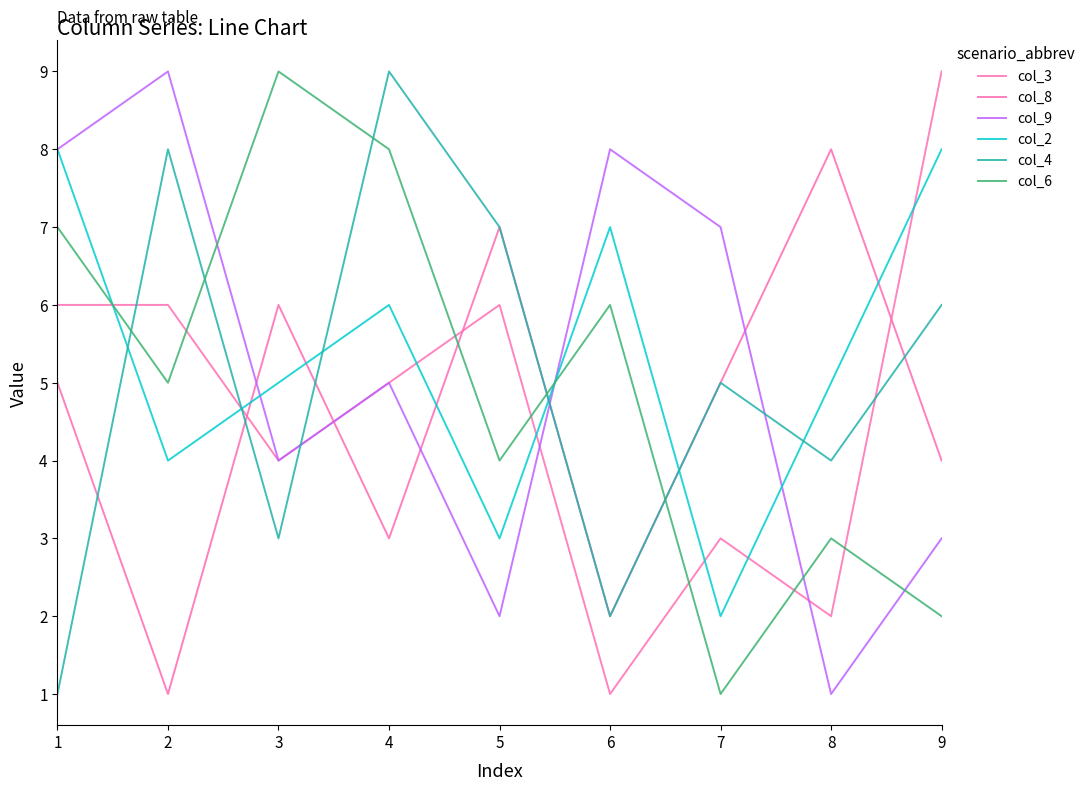

At which label is col_6 closest to 5?

2